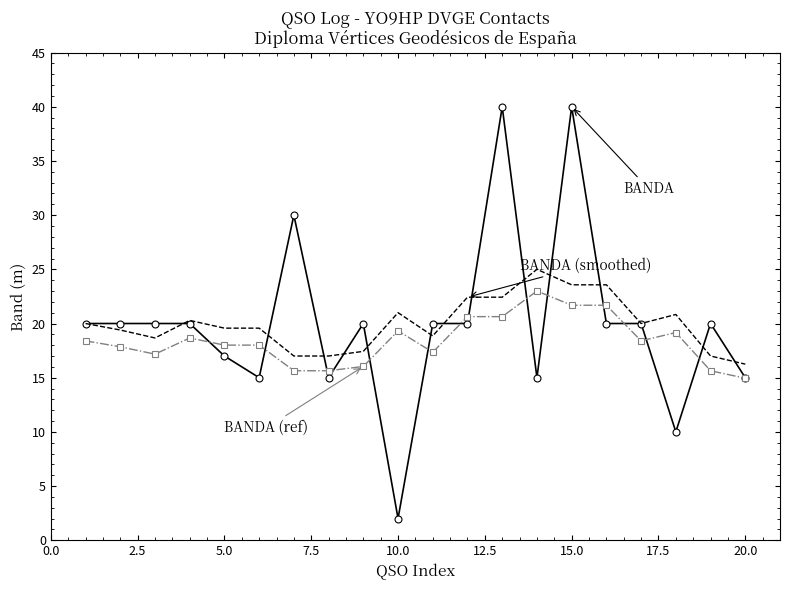

What is the greatest value displayed?

40.0